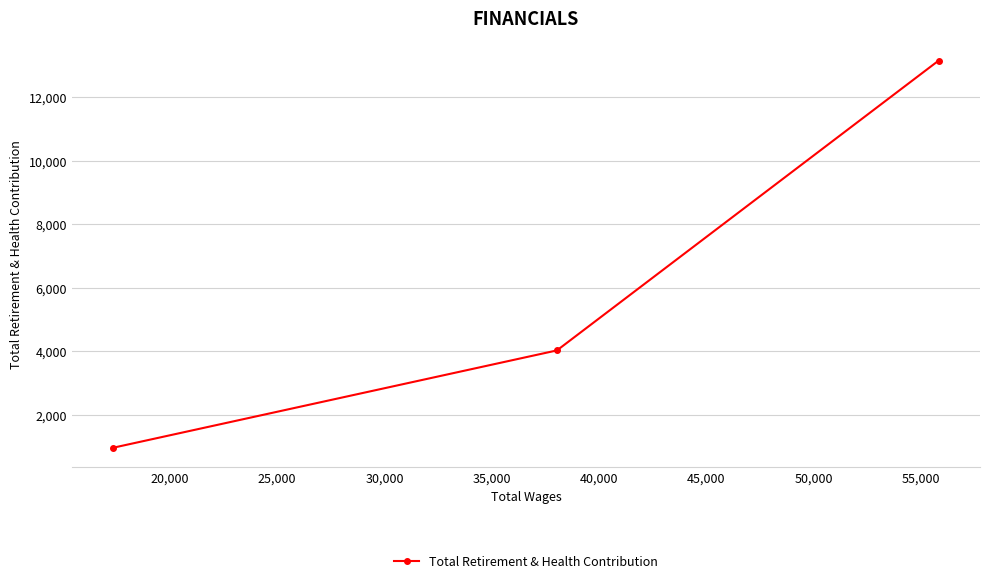

How many values exceed 4033?

1